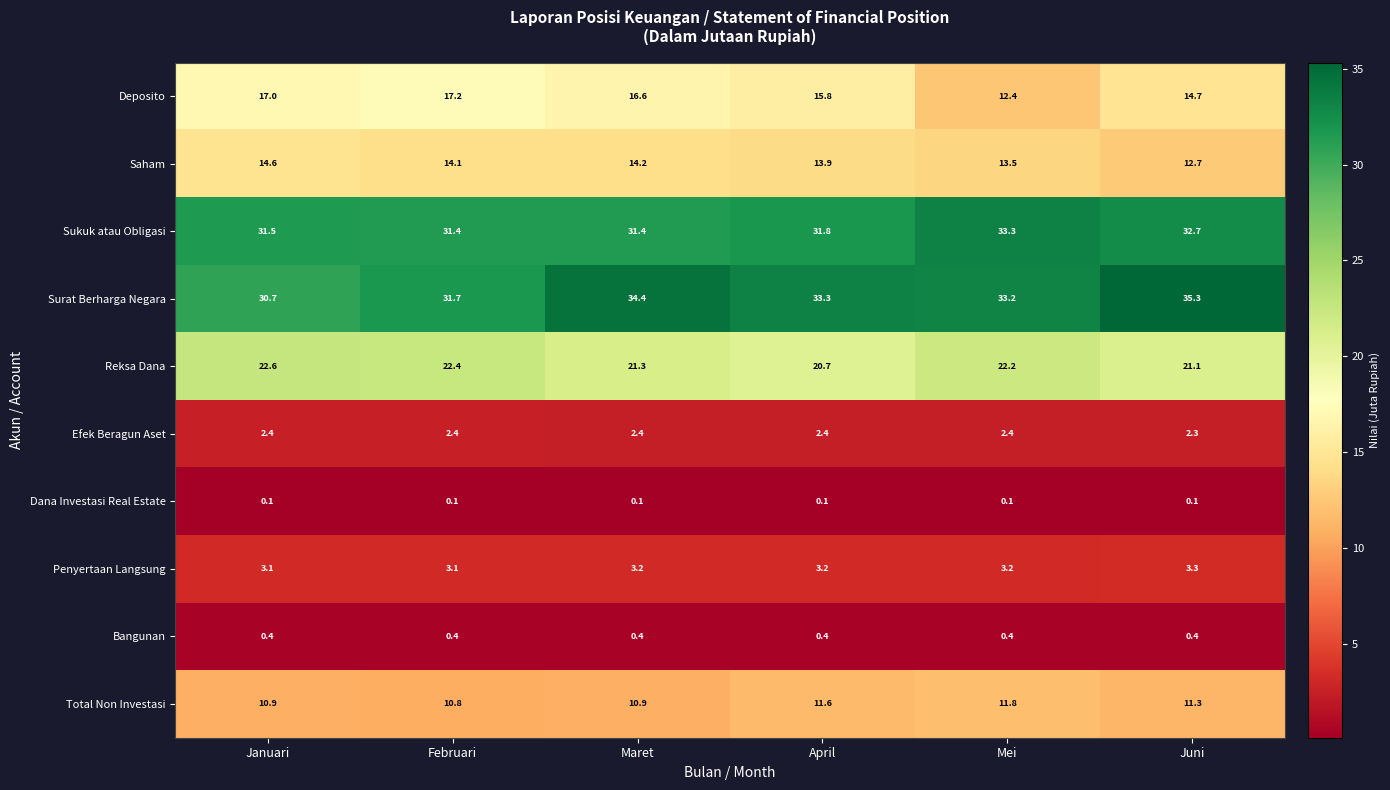

Is the value of Total Non Investasi at Februari greater than the value of Saham at Mei?

No